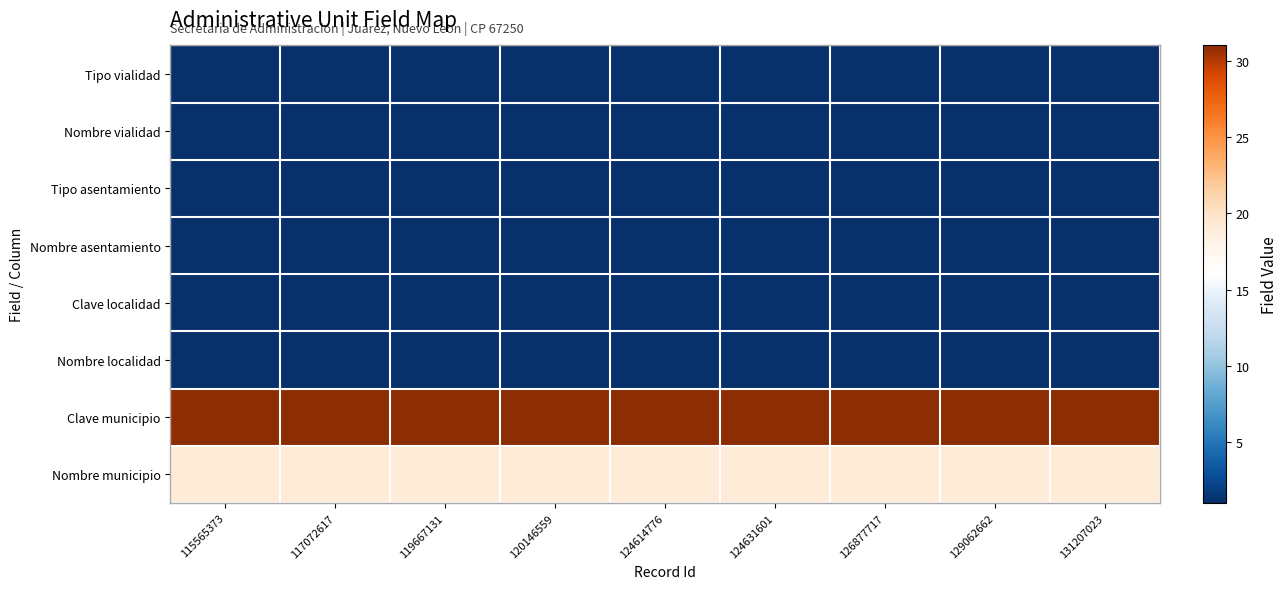

How many series are shown in this chart?

8